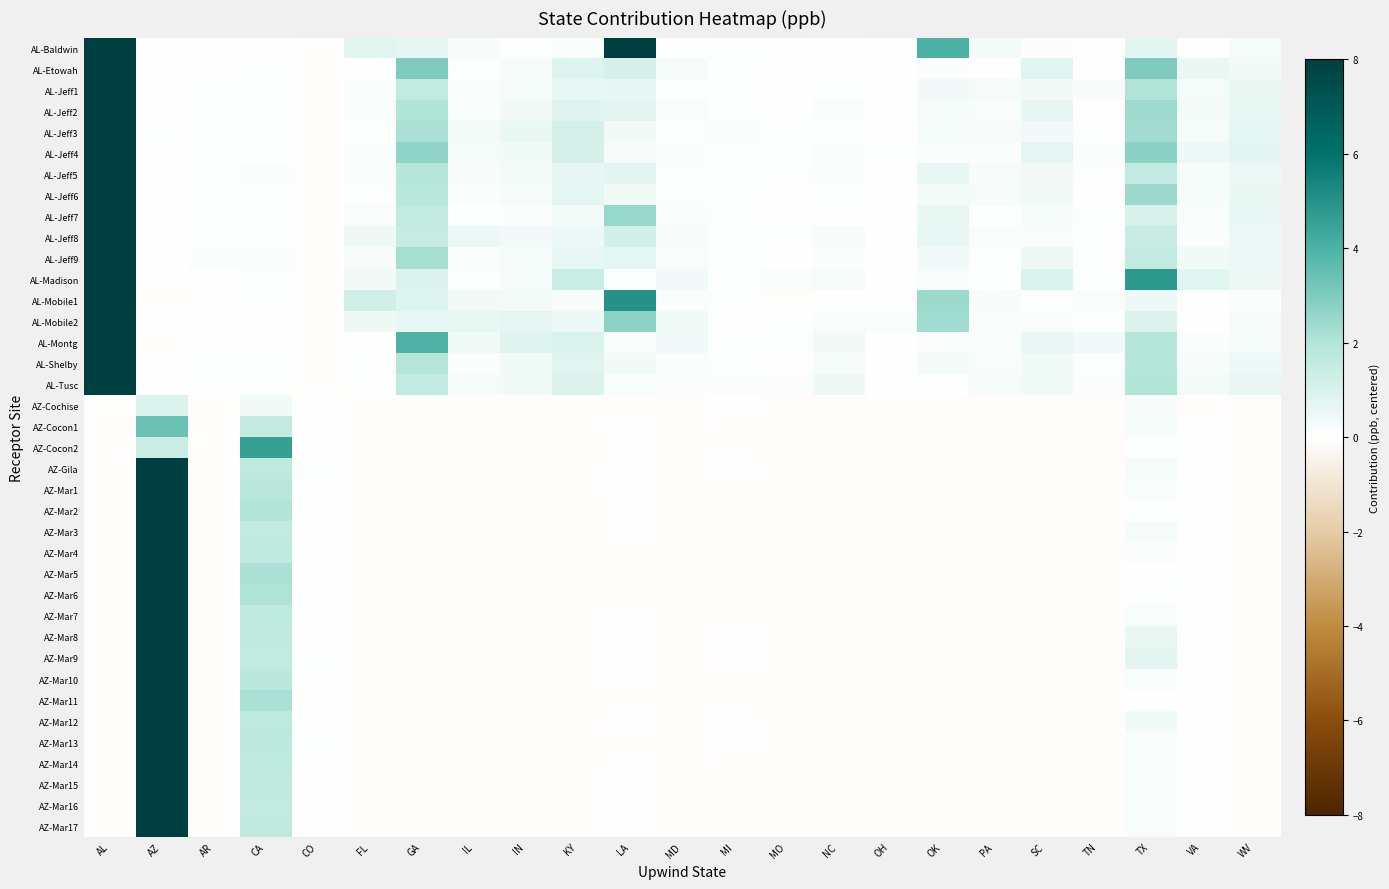

Reading left to right, list all the values displayed in this chart.

AL-Baldwin: AL=8.0	AZ=-0.0	AR=-0.0	CA=0.0	CO=-0.1	FL=0.8	GA=0.6	IL=0.2	IN=0.1	KY=0.1	LA=8.0	MD=0.0	MI=0.1	MO=0.1	NC=0.0	OH=0.1	OK=4.0	PA=0.3	SC=0.1	TN=0.1	TX=0.7	VA=0.0	WV=0.3
AL-Etowah: AL=8.0	AZ=-0.0	AR=0.0	CA=0.1	CO=-0.1	FL=-0.0	GA=3.0	IL=0.1	IN=0.2	KY=0.9	LA=1.1	MD=0.2	MI=0.1	MO=0.0	NC=0.0	OH=0.0	OK=0.1	PA=0.0	SC=0.8	TN=0.0	TX=3.0	VA=0.6	WV=0.3
AL-Jeff1: AL=8.0	AZ=0.0	AR=0.1	CA=0.1	CO=-0.1	FL=0.1	GA=1.6	IL=0.2	IN=0.2	KY=0.6	LA=0.6	MD=0.1	MI=0.1	MO=0.0	NC=0.1	OH=0.0	OK=0.4	PA=0.2	SC=0.3	TN=0.2	TX=2.0	VA=0.2	WV=0.6
AL-Jeff2: AL=8.0	AZ=0.0	AR=0.0	CA=0.1	CO=-0.1	FL=0.2	GA=2.1	IL=0.2	IN=0.3	KY=0.8	LA=0.7	MD=0.2	MI=0.0	MO=0.0	NC=0.2	OH=0.0	OK=0.3	PA=0.2	SC=0.6	TN=0.0	TX=2.4	VA=0.3	WV=0.6
AL-Jeff3: AL=8.0	AZ=0.0	AR=0.1	CA=0.1	CO=-0.1	FL=0.1	GA=2.1	IL=0.3	IN=0.5	KY=1.1	LA=0.3	MD=0.1	MI=0.1	MO=0.1	NC=0.1	OH=0.0	OK=0.2	PA=0.2	SC=0.4	TN=0.1	TX=2.3	VA=0.3	WV=0.7
AL-Jeff4: AL=8.0	AZ=0.0	AR=0.1	CA=0.1	CO=-0.1	FL=0.2	GA=2.7	IL=0.2	IN=0.4	KY=1.1	LA=0.2	MD=0.2	MI=0.1	MO=0.0	NC=0.2	OH=0.0	OK=0.2	PA=0.1	SC=0.7	TN=0.1	TX=2.8	VA=0.5	WV=0.7
AL-Jeff5: AL=8.0	AZ=0.0	AR=0.1	CA=0.1	CO=-0.1	FL=0.2	GA=1.9	IL=0.2	IN=0.3	KY=0.6	LA=0.7	MD=0.1	MI=0.1	MO=0.1	NC=0.1	OH=0.0	OK=0.6	PA=0.2	SC=0.3	TN=0.1	TX=1.6	VA=0.2	WV=0.5
AL-Jeff6: AL=8.0	AZ=0.0	AR=0.1	CA=0.1	CO=-0.1	FL=0.1	GA=1.8	IL=0.1	IN=0.2	KY=0.7	LA=0.3	MD=0.1	MI=0.1	MO=0.0	NC=0.1	OH=0.0	OK=0.3	PA=0.3	SC=0.3	TN=0.0	TX=2.4	VA=0.2	WV=0.6
AL-Jeff7: AL=8.0	AZ=0.0	AR=0.1	CA=0.1	CO=-0.1	FL=0.2	GA=1.6	IL=0.0	IN=0.1	KY=0.3	LA=2.5	MD=0.1	MI=0.1	MO=-0.0	NC=-0.0	OH=0.0	OK=0.6	PA=0.0	SC=0.2	TN=0.1	TX=1.0	VA=0.2	WV=0.6
AL-Jeff8: AL=8.0	AZ=0.0	AR=0.0	CA=0.1	CO=-0.1	FL=0.4	GA=1.5	IL=0.5	IN=0.4	KY=0.5	LA=1.2	MD=0.2	MI=0.1	MO=0.1	NC=0.2	OH=0.0	OK=0.6	PA=0.2	SC=0.2	TN=0.1	TX=1.4	VA=0.1	WV=0.5
AL-Jeff9: AL=8.0	AZ=0.0	AR=0.1	CA=0.1	CO=-0.1	FL=0.2	GA=2.2	IL=0.2	IN=0.3	KY=0.6	LA=0.7	MD=0.2	MI=0.1	MO=0.0	NC=0.2	OH=0.0	OK=0.4	PA=0.1	SC=0.4	TN=0.1	TX=1.6	VA=0.4	WV=0.5
AL-Madison: AL=8.0	AZ=-0.0	AR=0.0	CA=0.1	CO=-0.1	FL=0.3	GA=0.9	IL=0.1	IN=0.3	KY=1.4	LA=0.1	MD=0.4	MI=0.1	MO=0.2	NC=0.3	OH=0.0	OK=0.2	PA=0.0	SC=1.0	TN=0.0	TX=4.8	VA=0.8	WV=0.4
AL-Mobile1: AL=8.0	AZ=-0.0	AR=0.0	CA=0.1	CO=-0.1	FL=1.2	GA=0.8	IL=0.4	IN=0.3	KY=0.2	LA=5.0	MD=0.1	MI=0.1	MO=-0.0	NC=-0.0	OH=0.0	OK=2.4	PA=0.2	SC=0.1	TN=0.2	TX=0.5	VA=0.0	WV=0.2
AL-Mobile2: AL=8.0	AZ=-0.0	AR=0.0	CA=0.0	CO=-0.1	FL=0.4	GA=0.6	IL=0.6	IN=0.7	KY=0.5	LA=2.7	MD=0.4	MI=0.0	MO=0.1	NC=0.2	OH=0.2	OK=2.3	PA=0.2	SC=0.2	TN=0.1	TX=0.9	VA=0.0	WV=0.3
AL-Montg: AL=8.0	AZ=-0.0	AR=0.0	CA=0.0	CO=-0.1	FL=0.0	GA=4.0	IL=0.4	IN=0.8	KY=1.0	LA=0.2	MD=0.4	MI=0.1	MO=0.1	NC=0.3	OH=0.0	OK=0.1	PA=0.2	SC=0.6	TN=0.4	TX=1.9	VA=0.1	WV=0.2
AL-Shelby: AL=8.0	AZ=0.0	AR=0.1	CA=0.1	CO=-0.1	FL=0.1	GA=1.9	IL=0.2	IN=0.4	KY=0.8	LA=0.4	MD=0.1	MI=0.1	MO=0.0	NC=0.2	OH=0.0	OK=0.3	PA=0.2	SC=0.4	TN=0.1	TX=1.9	VA=0.2	WV=0.5
AL-Tusc: AL=8.0	AZ=0.0	AR=0.1	CA=0.1	CO=-0.1	FL=0.1	GA=1.6	IL=0.2	IN=0.4	KY=0.9	LA=0.2	MD=0.1	MI=0.1	MO=0.1	NC=0.4	OH=0.0	OK=0.1	PA=0.2	SC=0.4	TN=0.1	TX=2.0	VA=0.3	WV=0.6
AZ-Cochise: AL=-0.1	AZ=0.9	AR=-0.1	CA=0.3	CO=-0.0	FL=-0.1	GA=-0.1	IL=-0.1	IN=-0.1	KY=-0.1	LA=-0.1	MD=-0.1	MI=-0.0	MO=-0.1	NC=-0.1	OH=-0.1	OK=-0.1	PA=-0.1	SC=-0.1	TN=-0.1	TX=0.2	VA=-0.0	WV=-0.1
AZ-Cocon1: AL=-0.0	AZ=3.4	AR=-0.1	CA=1.6	CO=0.0	FL=-0.1	GA=-0.0	IL=-0.1	IN=-0.1	KY=-0.1	LA=0.0	MD=-0.1	MI=-0.1	MO=-0.1	NC=-0.1	OH=-0.1	OK=-0.0	PA=-0.1	SC=-0.1	TN=-0.1	TX=0.2	VA=-0.0	WV=-0.1
AZ-Cocon2: AL=-0.1	AZ=1.4	AR=-0.1	CA=4.5	CO=0.0	FL=-0.1	GA=-0.1	IL=-0.1	IN=-0.1	KY=-0.1	LA=-0.1	MD=-0.1	MI=-0.1	MO=-0.1	NC=-0.1	OH=-0.1	OK=-0.1	PA=-0.1	SC=-0.1	TN=-0.1	TX=0.1	VA=-0.0	WV=-0.1
AZ-Gila: AL=-0.1	AZ=8.0	AR=-0.1	CA=1.7	CO=0.1	FL=-0.1	GA=-0.1	IL=-0.1	IN=-0.1	KY=-0.1	LA=-0.0	MD=-0.1	MI=-0.0	MO=-0.1	NC=-0.1	OH=-0.1	OK=-0.1	PA=-0.1	SC=-0.1	TN=-0.1	TX=0.3	VA=-0.0	WV=-0.1
AZ-Mar1: AL=-0.1	AZ=8.0	AR=-0.1	CA=1.8	CO=-0.0	FL=-0.1	GA=-0.1	IL=-0.1	IN=-0.1	KY=-0.1	LA=-0.0	MD=-0.1	MI=-0.1	MO=-0.1	NC=-0.1	OH=-0.1	OK=-0.1	PA=-0.1	SC=-0.1	TN=-0.1	TX=0.2	VA=-0.0	WV=-0.1
AZ-Mar2: AL=-0.1	AZ=8.0	AR=-0.1	CA=2.0	CO=-0.0	FL=-0.1	GA=-0.1	IL=-0.1	IN=-0.1	KY=-0.1	LA=-0.0	MD=-0.1	MI=-0.1	MO=-0.1	NC=-0.1	OH=-0.1	OK=-0.1	PA=-0.1	SC=-0.1	TN=-0.1	TX=0.1	VA=-0.0	WV=-0.1
AZ-Mar3: AL=-0.0	AZ=8.0	AR=-0.1	CA=1.6	CO=0.0	FL=-0.1	GA=-0.1	IL=-0.1	IN=-0.1	KY=-0.1	LA=0.0	MD=-0.1	MI=-0.0	MO=-0.1	NC=-0.1	OH=-0.1	OK=-0.1	PA=-0.1	SC=-0.1	TN=-0.1	TX=0.3	VA=-0.0	WV=-0.1
AZ-Mar4: AL=-0.1	AZ=8.0	AR=-0.1	CA=1.7	CO=0.0	FL=-0.1	GA=-0.1	IL=-0.1	IN=-0.1	KY=-0.1	LA=-0.0	MD=-0.1	MI=-0.1	MO=-0.1	NC=-0.1	OH=-0.1	OK=-0.1	PA=-0.1	SC=-0.1	TN=-0.1	TX=0.1	VA=-0.0	WV=-0.1
AZ-Mar5: AL=-0.1	AZ=8.0	AR=-0.1	CA=2.1	CO=-0.0	FL=-0.1	GA=-0.1	IL=-0.1	IN=-0.1	KY=-0.1	LA=-0.1	MD=-0.1	MI=-0.1	MO=-0.1	NC=-0.1	OH=-0.1	OK=-0.1	PA=-0.1	SC=-0.1	TN=-0.1	TX=0.0	VA=-0.0	WV=-0.1
AZ-Mar6: AL=-0.1	AZ=8.0	AR=-0.1	CA=2.1	CO=-0.0	FL=-0.1	GA=-0.1	IL=-0.1	IN=-0.1	KY=-0.1	LA=-0.0	MD=-0.1	MI=-0.1	MO=-0.1	NC=-0.1	OH=-0.1	OK=-0.1	PA=-0.1	SC=-0.1	TN=-0.1	TX=0.1	VA=-0.0	WV=-0.1
AZ-Mar7: AL=-0.1	AZ=8.0	AR=-0.1	CA=1.7	CO=-0.0	FL=-0.1	GA=-0.1	IL=-0.1	IN=-0.1	KY=-0.1	LA=-0.0	MD=-0.1	MI=-0.0	MO=-0.1	NC=-0.1	OH=-0.1	OK=-0.1	PA=-0.1	SC=-0.1	TN=-0.1	TX=0.2	VA=-0.0	WV=-0.1
AZ-Mar8: AL=-0.0	AZ=8.0	AR=-0.1	CA=1.6	CO=0.0	FL=-0.0	GA=-0.0	IL=-0.1	IN=-0.1	KY=-0.1	LA=0.0	MD=-0.1	MI=-0.0	MO=-0.1	NC=-0.1	OH=-0.1	OK=-0.0	PA=-0.1	SC=-0.1	TN=-0.1	TX=0.6	VA=-0.0	WV=-0.1
AZ-Mar9: AL=-0.0	AZ=8.0	AR=-0.0	CA=1.6	CO=0.1	FL=-0.0	GA=-0.0	IL=-0.1	IN=-0.1	KY=-0.1	LA=0.0	MD=-0.1	MI=-0.0	MO=-0.1	NC=-0.1	OH=-0.1	OK=-0.0	PA=-0.1	SC=-0.1	TN=-0.1	TX=0.7	VA=-0.0	WV=-0.1
AZ-Mar10: AL=-0.1	AZ=8.0	AR=-0.1	CA=1.8	CO=0.0	FL=-0.1	GA=-0.1	IL=-0.1	IN=-0.1	KY=-0.1	LA=-0.0	MD=-0.1	MI=-0.0	MO=-0.1	NC=-0.1	OH=-0.1	OK=-0.1	PA=-0.1	SC=-0.1	TN=-0.1	TX=0.2	VA=-0.0	WV=-0.1
AZ-Mar11: AL=-0.1	AZ=8.0	AR=-0.1	CA=2.2	CO=-0.0	FL=-0.1	GA=-0.1	IL=-0.1	IN=-0.1	KY=-0.1	LA=-0.1	MD=-0.1	MI=-0.1	MO=-0.1	NC=-0.1	OH=-0.1	OK=-0.1	PA=-0.1	SC=-0.1	TN=-0.1	TX=0.0	VA=-0.0	WV=-0.1
AZ-Mar12: AL=-0.1	AZ=8.0	AR=-0.1	CA=1.7	CO=0.0	FL=-0.1	GA=-0.1	IL=-0.1	IN=-0.1	KY=-0.1	LA=-0.0	MD=-0.1	MI=-0.0	MO=-0.0	NC=-0.1	OH=-0.1	OK=-0.1	PA=-0.1	SC=-0.1	TN=-0.1	TX=0.4	VA=-0.0	WV=-0.1
AZ-Mar13: AL=-0.1	AZ=8.0	AR=-0.1	CA=1.7	CO=0.1	FL=-0.1	GA=-0.1	IL=-0.1	IN=-0.1	KY=-0.1	LA=-0.1	MD=-0.1	MI=-0.0	MO=-0.1	NC=-0.1	OH=-0.1	OK=-0.1	PA=-0.1	SC=-0.1	TN=-0.1	TX=0.2	VA=-0.0	WV=-0.1
AZ-Mar14: AL=-0.1	AZ=8.0	AR=-0.1	CA=1.7	CO=-0.0	FL=-0.1	GA=-0.1	IL=-0.1	IN=-0.1	KY=-0.1	LA=-0.0	MD=-0.1	MI=-0.0	MO=-0.1	NC=-0.1	OH=-0.1	OK=-0.1	PA=-0.1	SC=-0.1	TN=-0.1	TX=0.2	VA=-0.0	WV=-0.1
AZ-Mar15: AL=-0.1	AZ=8.0	AR=-0.1	CA=1.6	CO=-0.0	FL=-0.1	GA=-0.1	IL=-0.1	IN=-0.1	KY=-0.1	LA=-0.0	MD=-0.1	MI=-0.0	MO=-0.1	NC=-0.1	OH=-0.1	OK=-0.1	PA=-0.1	SC=-0.1	TN=-0.1	TX=0.2	VA=-0.0	WV=-0.1
AZ-Mar16: AL=-0.1	AZ=8.0	AR=-0.1	CA=1.6	CO=-0.0	FL=-0.1	GA=-0.1	IL=-0.1	IN=-0.1	KY=-0.1	LA=-0.0	MD=-0.1	MI=-0.0	MO=-0.1	NC=-0.1	OH=-0.1	OK=-0.1	PA=-0.1	SC=-0.1	TN=-0.1	TX=0.2	VA=-0.0	WV=-0.1
AZ-Mar17: AL=-0.1	AZ=8.0	AR=-0.1	CA=1.6	CO=-0.0	FL=-0.1	GA=-0.1	IL=-0.1	IN=-0.1	KY=-0.1	LA=-0.0	MD=-0.1	MI=-0.0	MO=-0.1	NC=-0.1	OH=-0.1	OK=-0.1	PA=-0.1	SC=-0.1	TN=-0.1	TX=0.2	VA=-0.0	WV=-0.1